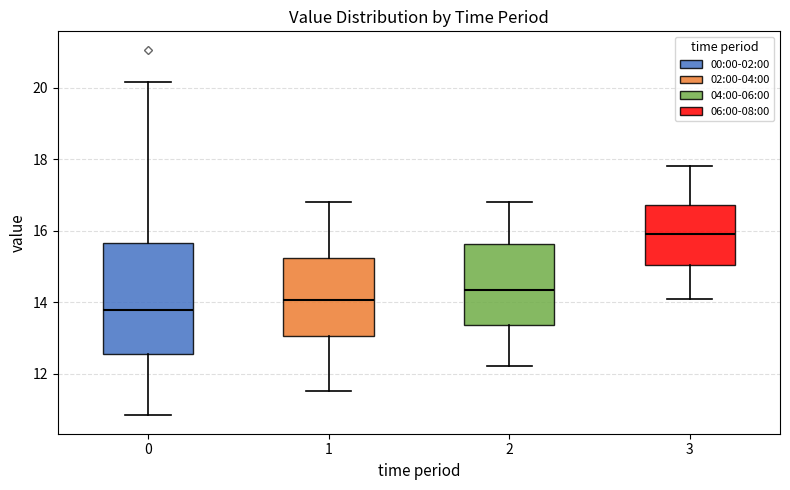

Which box has the highest median line?

3